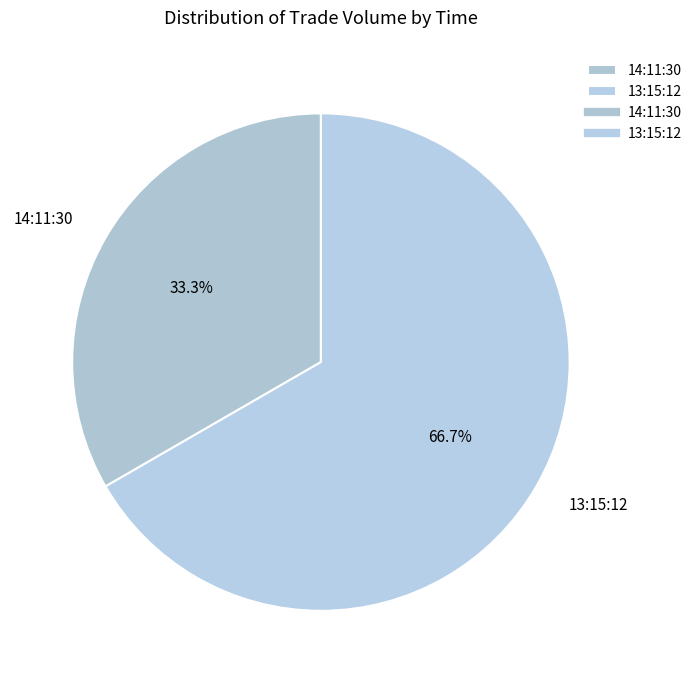

To the nearest percent, what percentage of the pie is 14:11:30?

33%